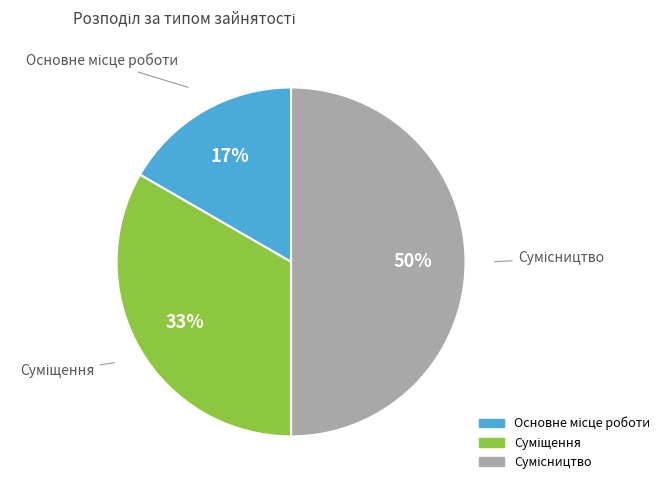

To the nearest percent, what is the difference between the largest and smallest slice percentages?

33%